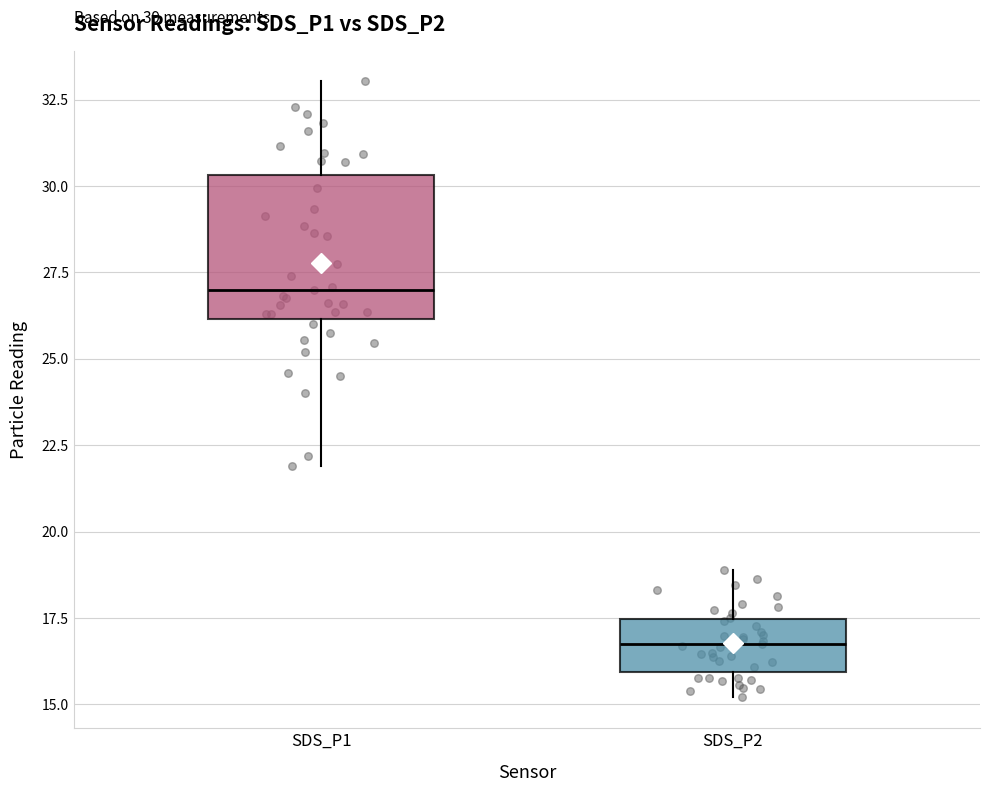

Reading left to right, transcribe this box plot: for each box, give where its median line is, the range the box spans, and where its two whiskers end, as read against the y-axis. The values are not printed on the chart, so give them approximately, as read against the axis.

SDS_P1: median 27.0, box 26.0 to 30.5, whiskers 22.0 to 33.0
SDS_P2: median 17.0, box 16.0 to 17.5, whiskers 15.0 to 19.0